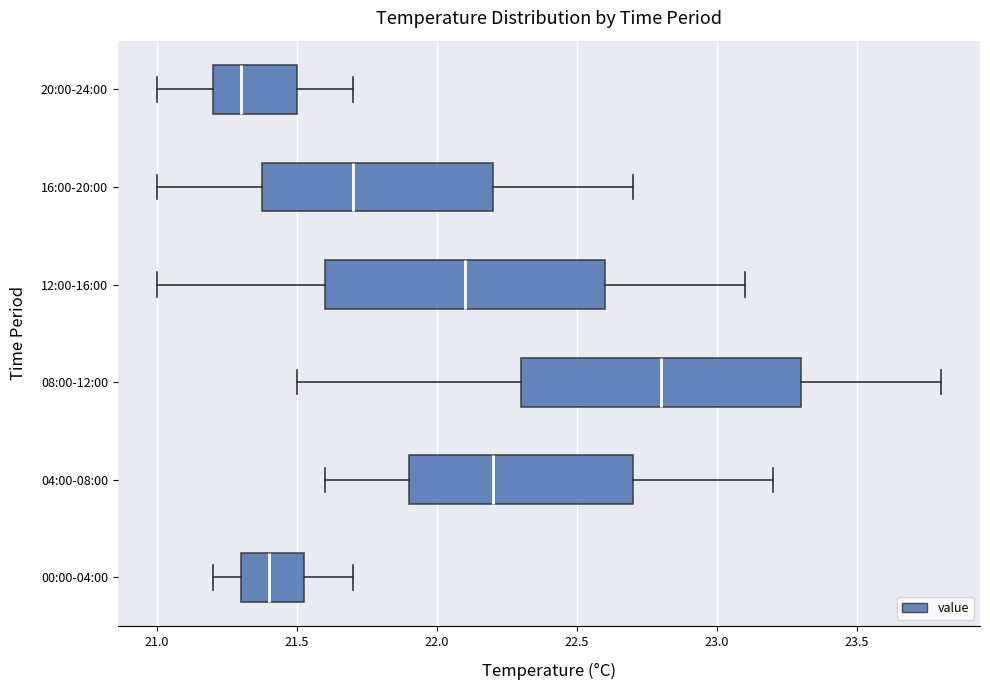

Reading bottom to top, transcribe this box plot: for each box, give where its median line is, the range the box spans, and where its two whiskers end, as read against the x-axis. The values are not printed on the chart, so give them approximately, as read against the axis.

00:00-04:00: median 21.40, box 21.30 to 21.55, whiskers 21.20 to 21.70
04:00-08:00: median 22.20, box 21.90 to 22.70, whiskers 21.60 to 23.20
08:00-12:00: median 22.80, box 22.30 to 23.30, whiskers 21.50 to 23.80
12:00-16:00: median 22.10, box 21.60 to 22.60, whiskers 21.00 to 23.10
16:00-20:00: median 21.70, box 21.40 to 22.20, whiskers 21.00 to 22.70
20:00-24:00: median 21.30, box 21.20 to 21.50, whiskers 21.00 to 21.70